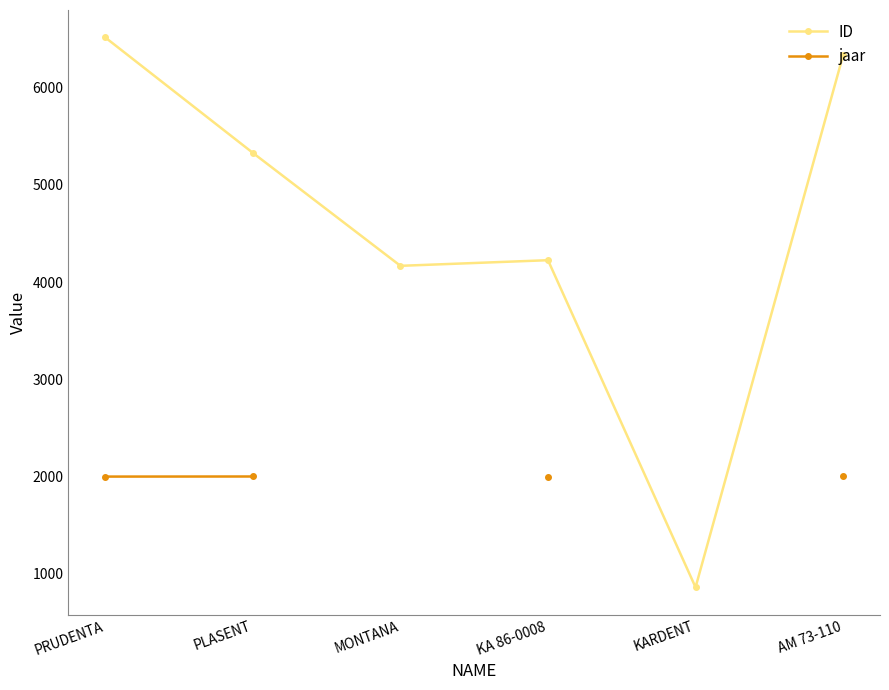

How many lines are shown in the chart?

2